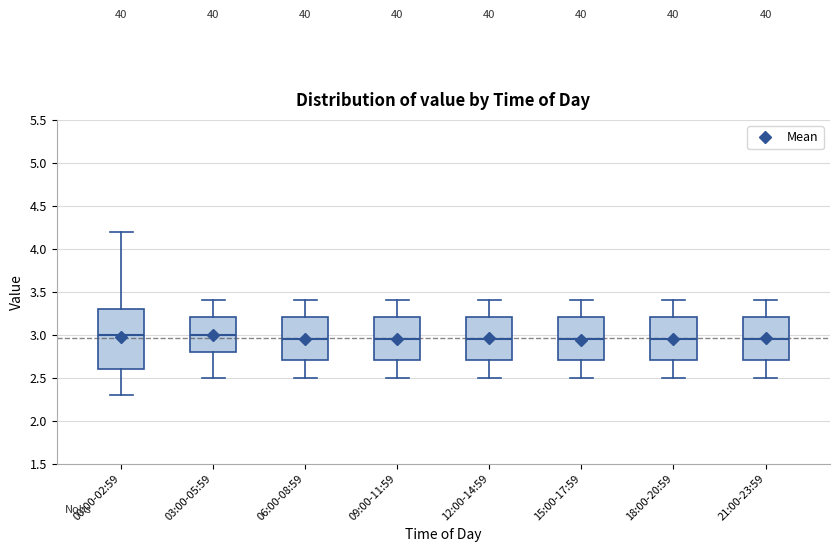

Reading left to right, read every box against the y-axis: the position of its median line, the range the box covers, and the ends of its whiskers. The values are not printed on the chart, so give them approximately, as read against the axis.

00:00-02:59: median 3.00, box 2.60 to 3.30, whiskers 2.30 to 4.20
03:00-05:59: median 3.00, box 2.80 to 3.20, whiskers 2.50 to 3.40
06:00-08:59: median 2.95, box 2.70 to 3.20, whiskers 2.50 to 3.40
09:00-11:59: median 2.95, box 2.70 to 3.20, whiskers 2.50 to 3.40
12:00-14:59: median 2.95, box 2.70 to 3.20, whiskers 2.50 to 3.40
15:00-17:59: median 2.95, box 2.70 to 3.20, whiskers 2.50 to 3.40
18:00-20:59: median 2.95, box 2.70 to 3.20, whiskers 2.50 to 3.40
21:00-23:59: median 2.95, box 2.70 to 3.20, whiskers 2.50 to 3.40